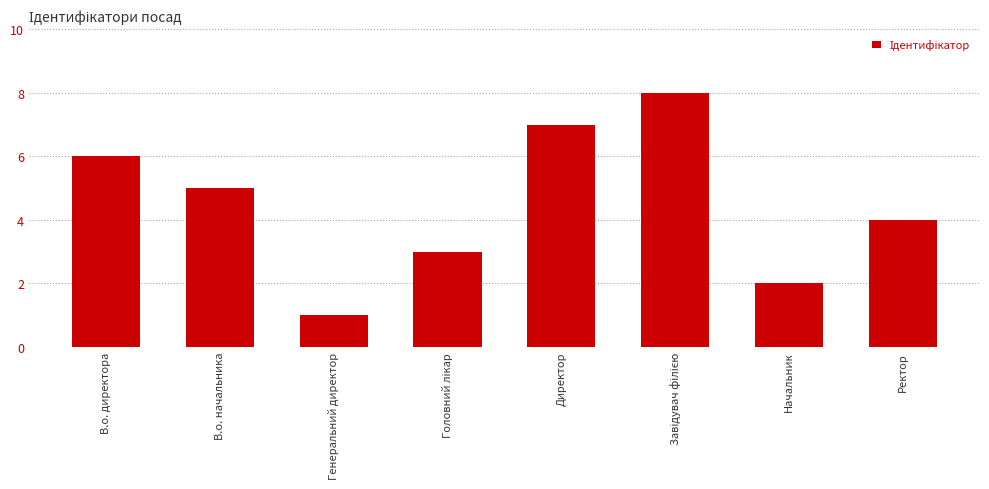

What position from the left is В.о. начальника?

2